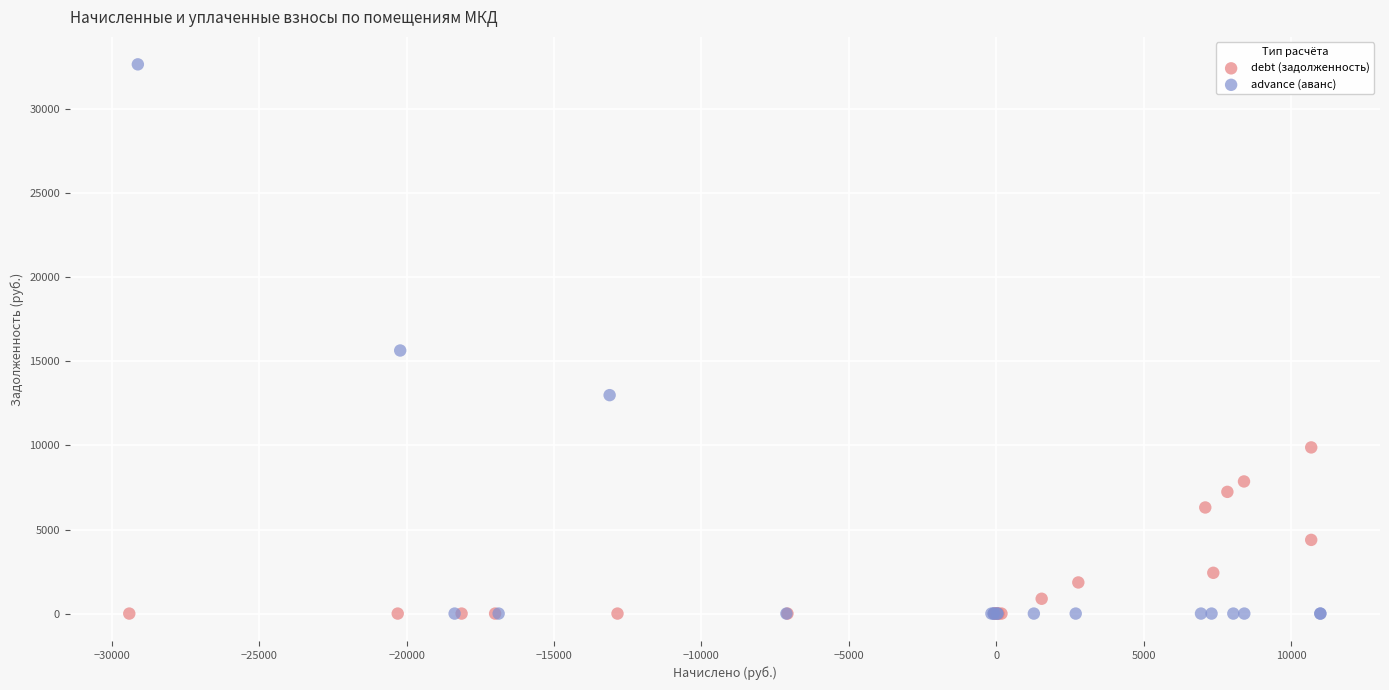

Which series has the widest spread of Y values?

advance (аванс)